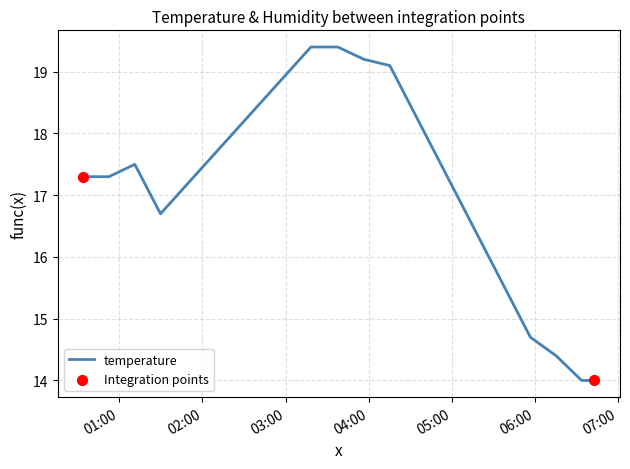

What is the smallest value displayed?

14.0